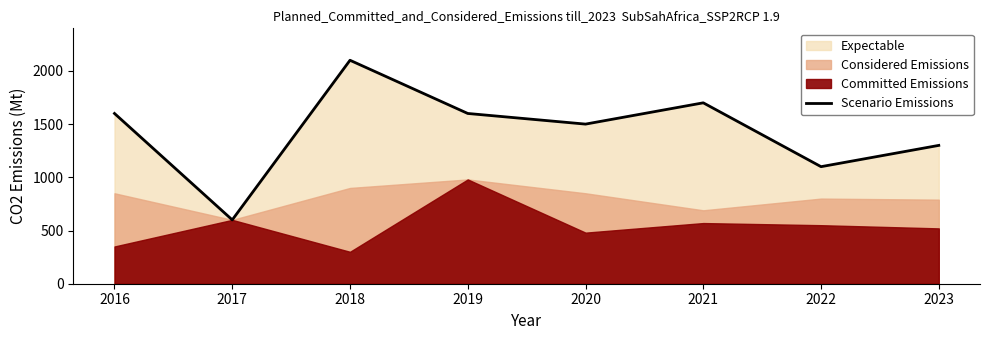

What is the value of the 2nd point from the left?

600